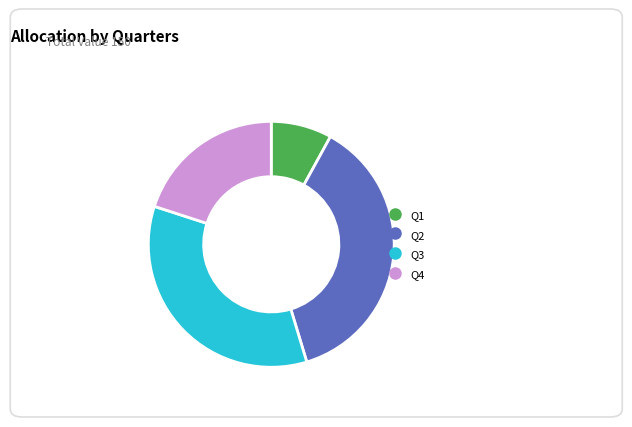

True or false: Q3 accounts for 46% of the total.

False